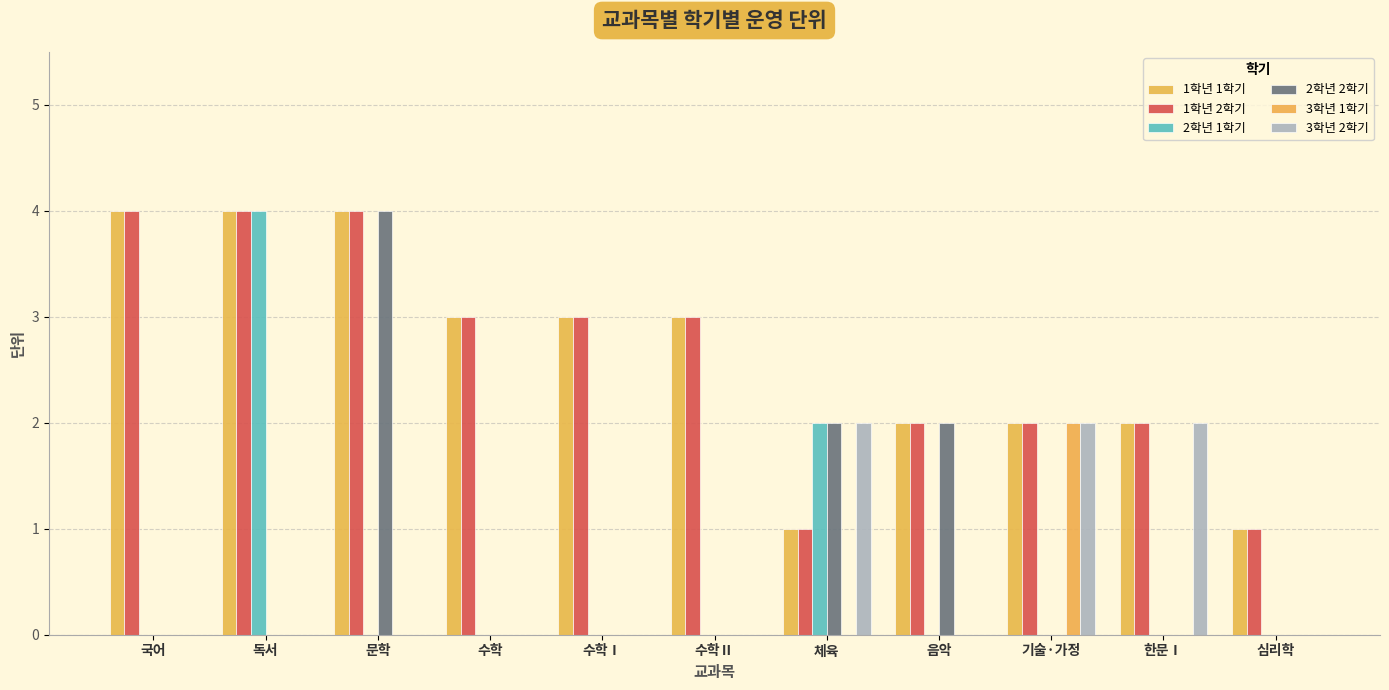

Does the chart contain stacked bars?

No